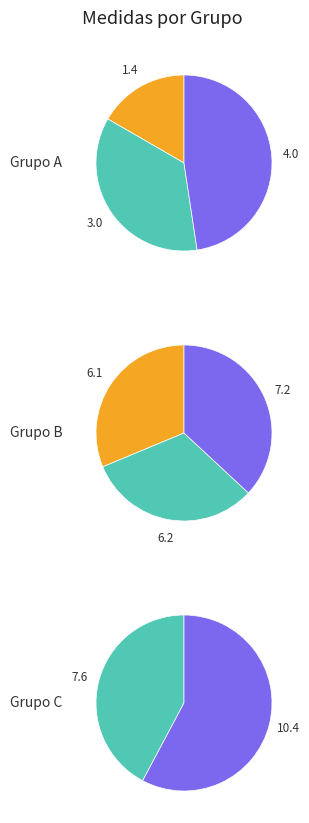

What is the ratio of the value at 1.4 to the value at 6.1?

0.2